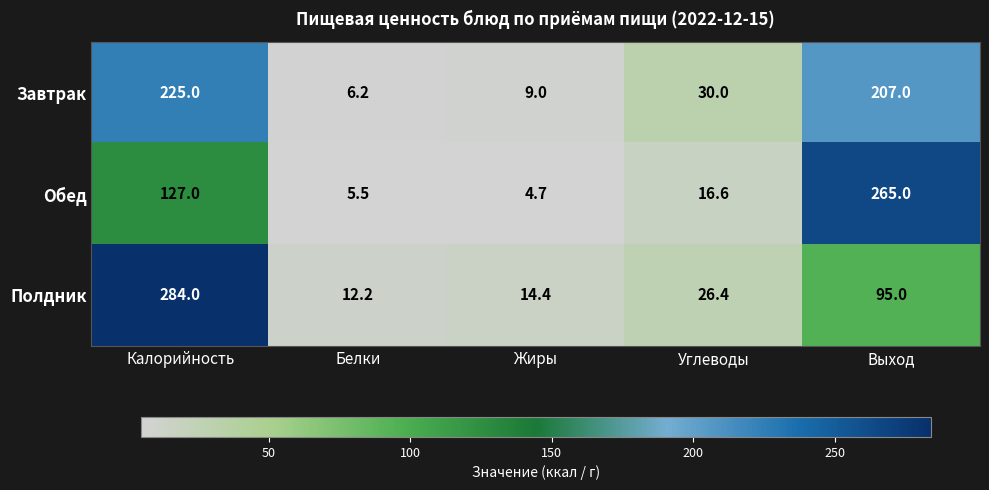

Reading left to right, list all the values displayed in this chart.

Завтрак: Калорийность=225.0	Белки=6.2	Жиры=9.0	Углеводы=30.0	Выход=207.0
Обед: Калорийность=127.0	Белки=5.5	Жиры=4.7	Углеводы=16.6	Выход=265.0
Полдник: Калорийность=284.0	Белки=12.2	Жиры=14.4	Углеводы=26.4	Выход=95.0